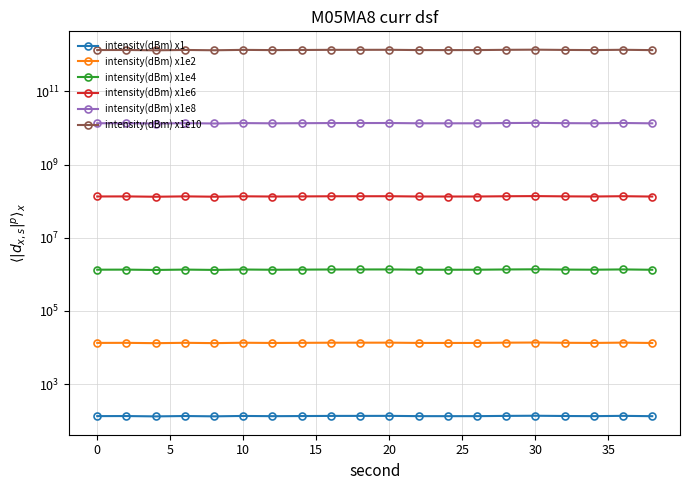

What is the sum of the intensity(dBm) x1 values at 10 and 20?

271.8